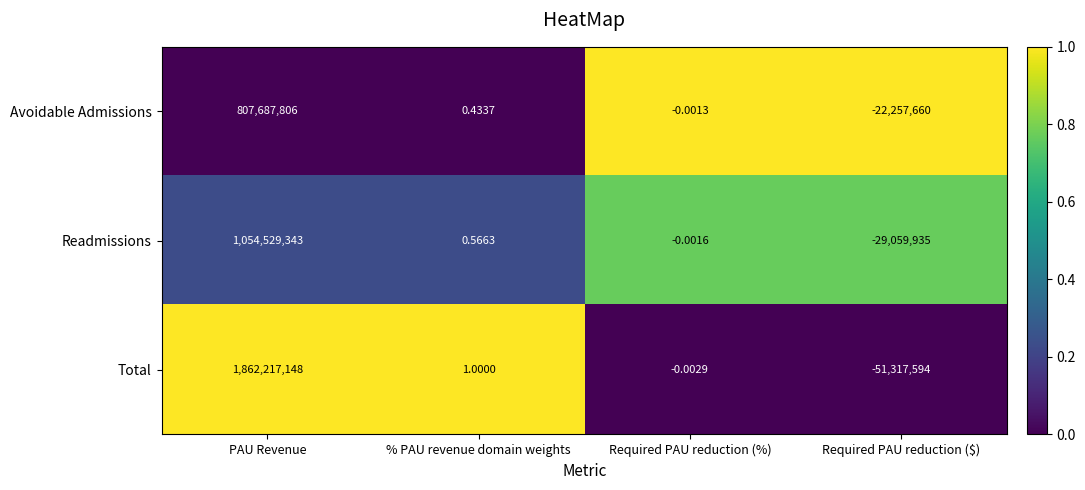

Is the value of Total at % PAU revenue domain weights greater than the value of Avoidable Admissions at % PAU revenue domain weights?

Yes